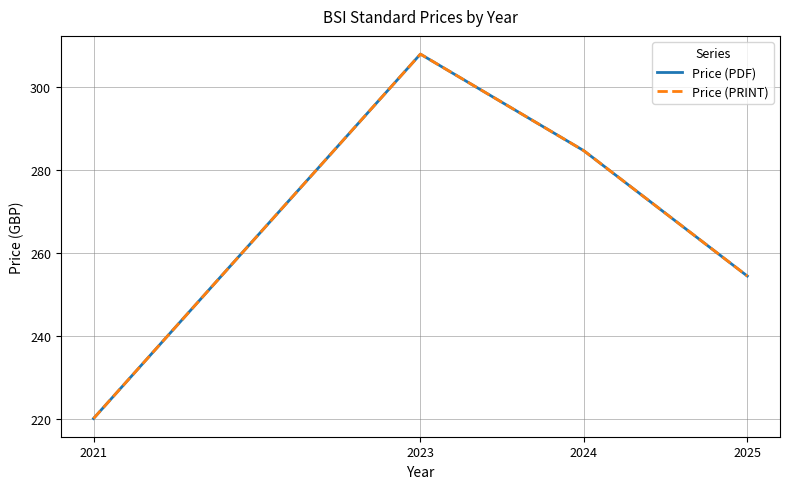

Reading left to right, extract all data points from this chart.

Price (PDF): 220.0	308.0	284.7	254.4
Price (PRINT): 220.0	308.0	284.7	254.4